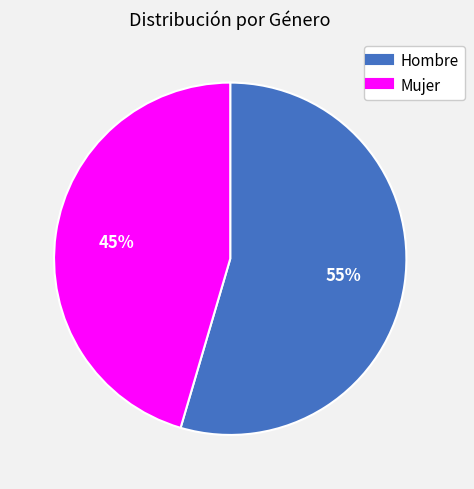

Which slice represents more than half of the pie?

Hombre